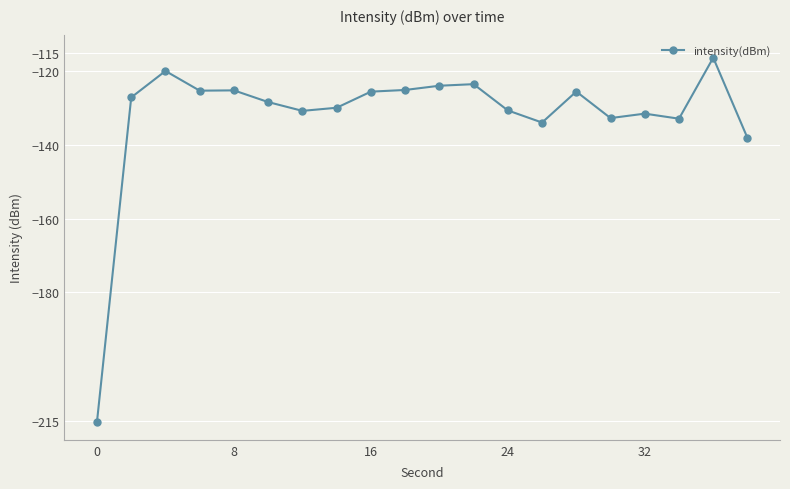

True or false: the data has more than 1 interior local peaks.

True